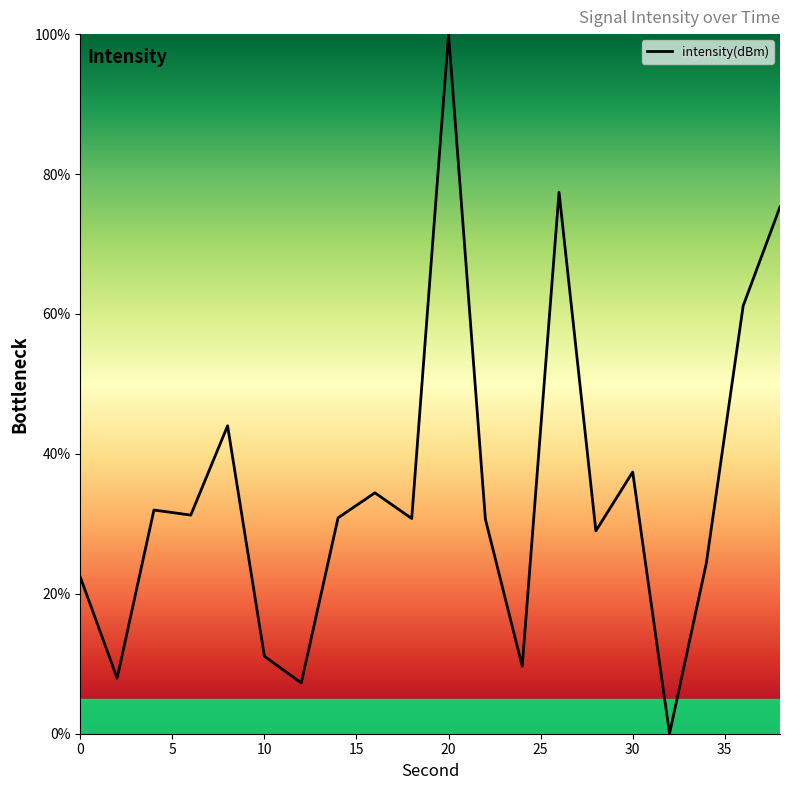

What is the maximum value shown in the chart?

100.0